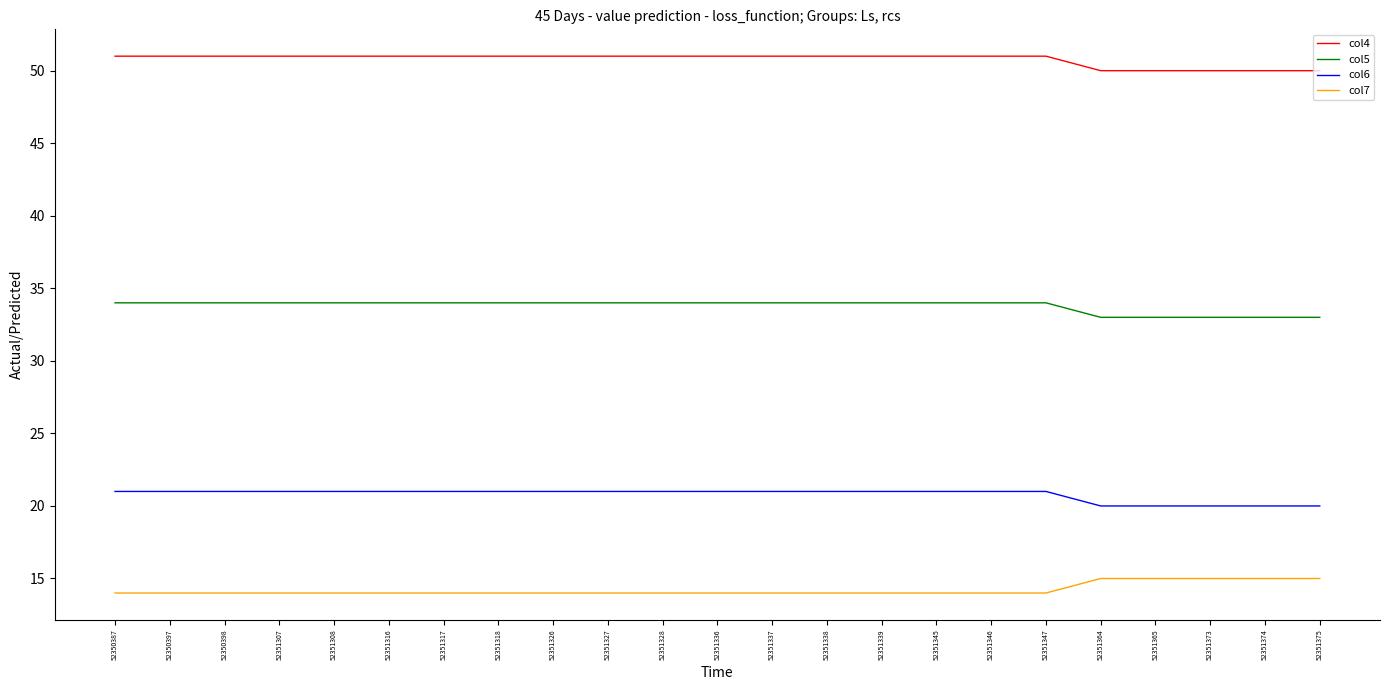

List the series in order of their overall mean, lowest first.

col7, col6, col5, col4